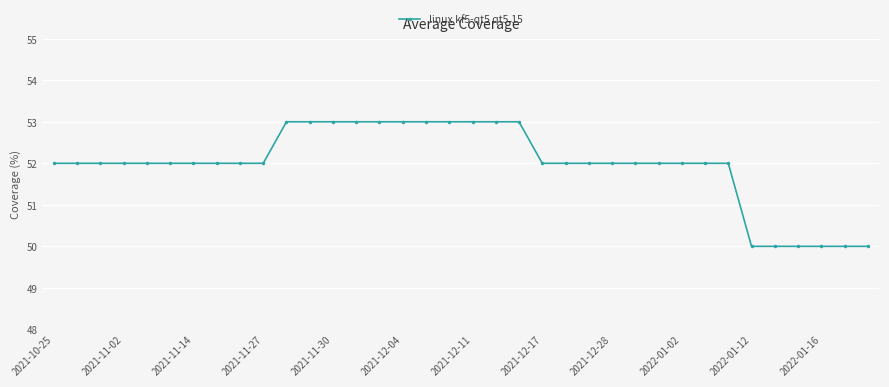

What is the value of the 19th point from the left?

53